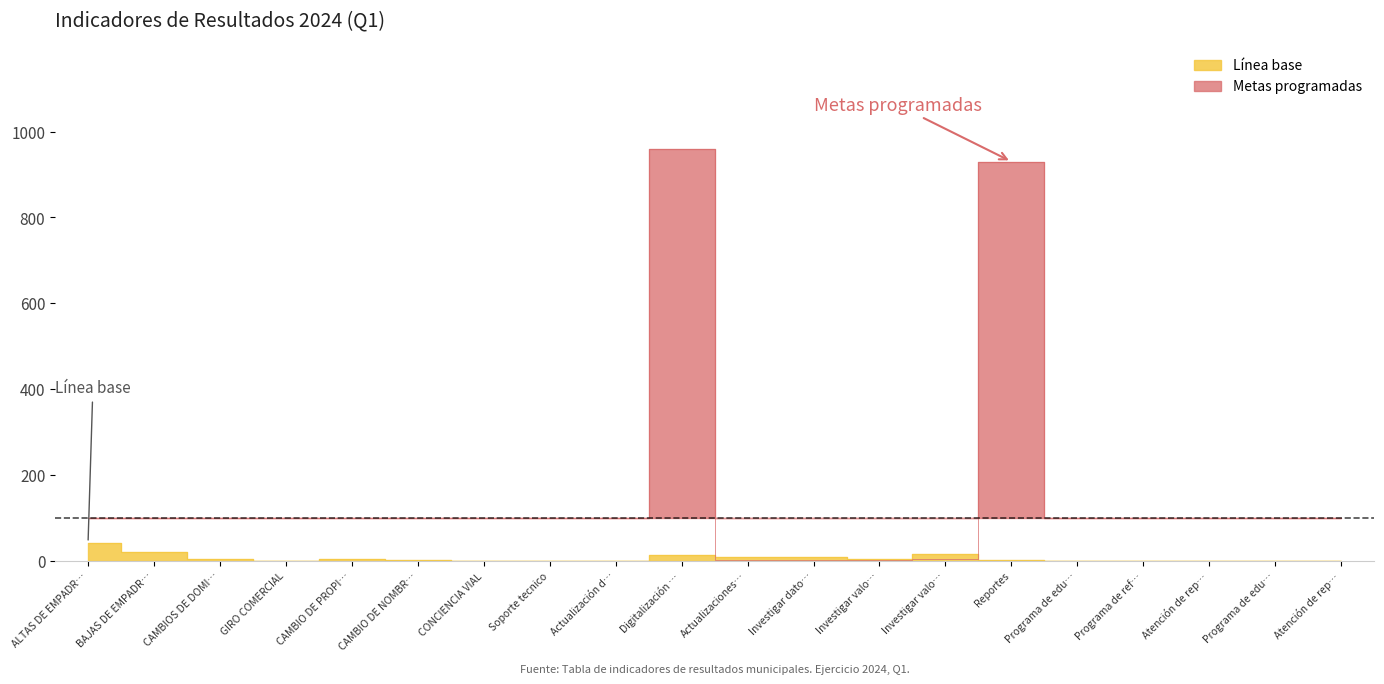

Read the Metas programadas value at Investigar valo….

2